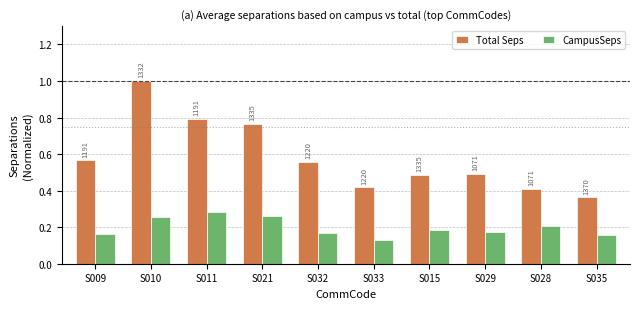

Reading left to right, list all the values displayed in this chart.

Total Seps: S009=0.6	S010=1.0	S011=0.8	S021=0.8	S032=0.6	S033=0.4	S015=0.5	S029=0.5	S028=0.4	S035=0.4
CampusSeps: S009=0.2	S010=0.3	S011=0.3	S021=0.3	S032=0.2	S033=0.1	S015=0.2	S029=0.2	S028=0.2	S035=0.2